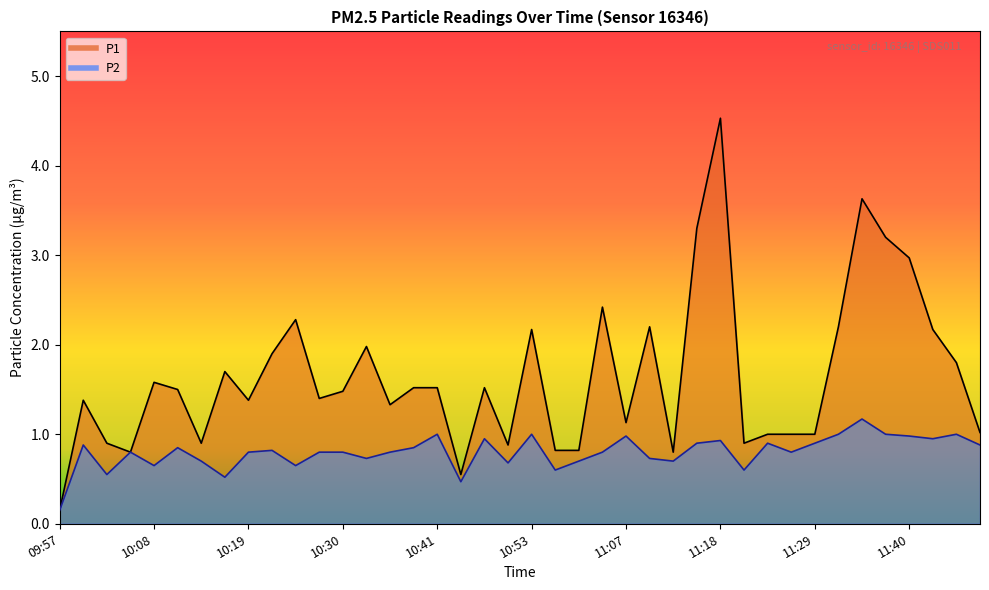

Count the number of categories in the chart.

40